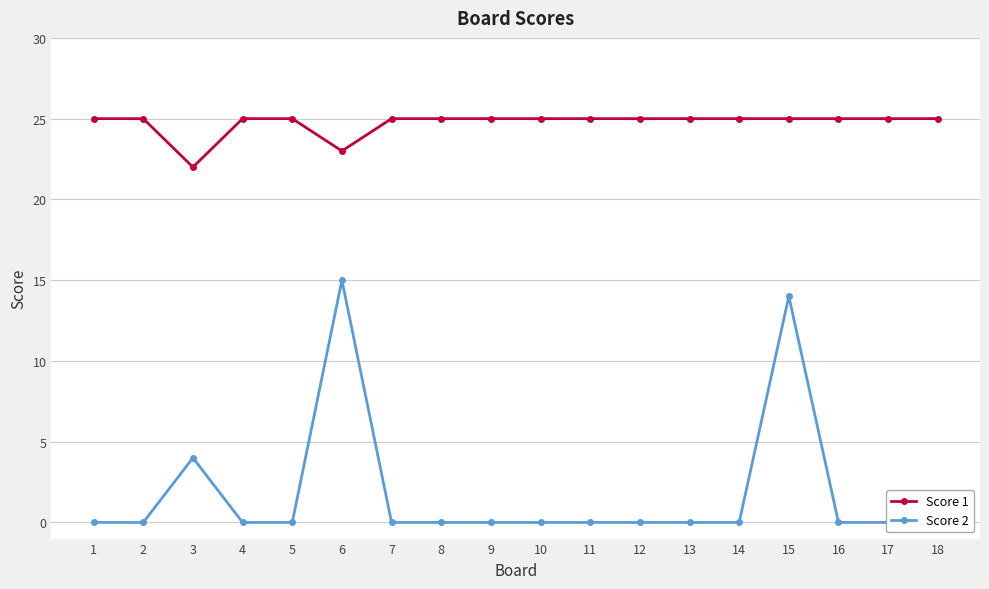

Which series has the largest range (max minus min)?

Score 2